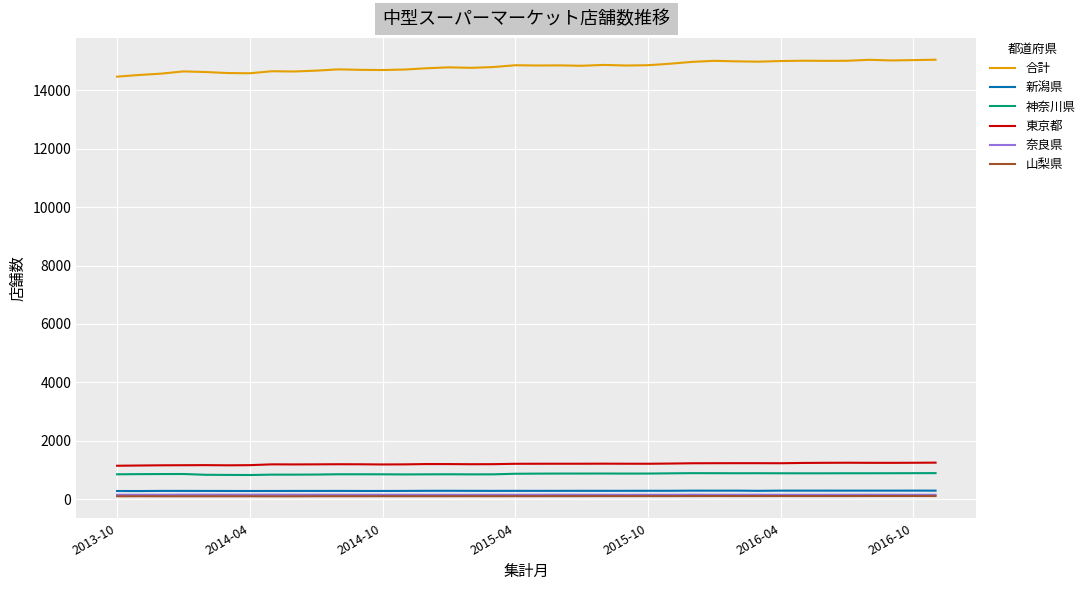

True or false: 奈良県 and 合計 cross at least once.

False